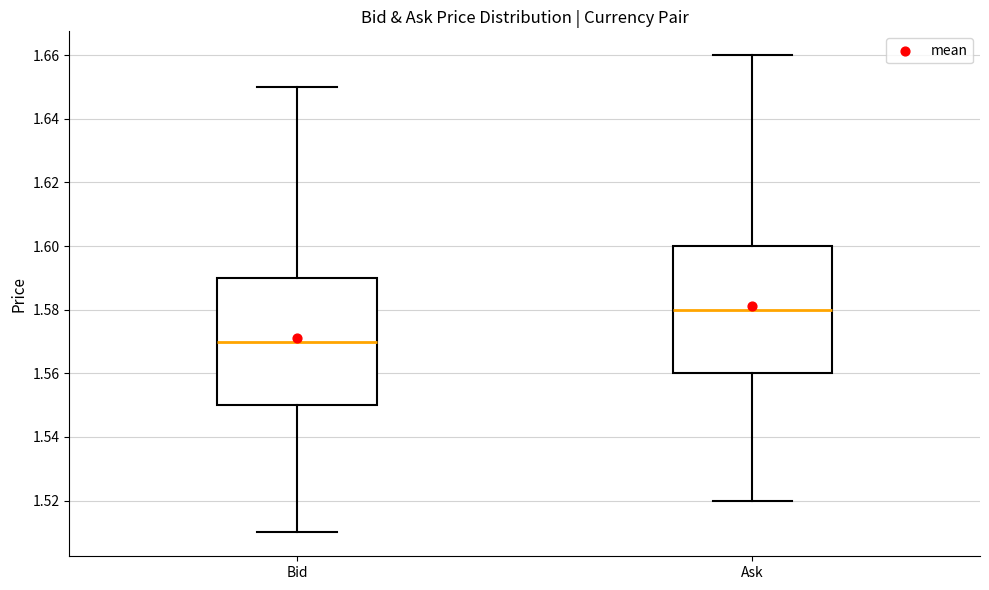

Reading left to right, read every box against the y-axis: the position of its median line, the range the box covers, and the ends of its whiskers. The values are not printed on the chart, so give them approximately, as read against the axis.

Bid: median 1.57, box 1.55 to 1.59, whiskers 1.51 to 1.65
Ask: median 1.58, box 1.56 to 1.60, whiskers 1.52 to 1.66